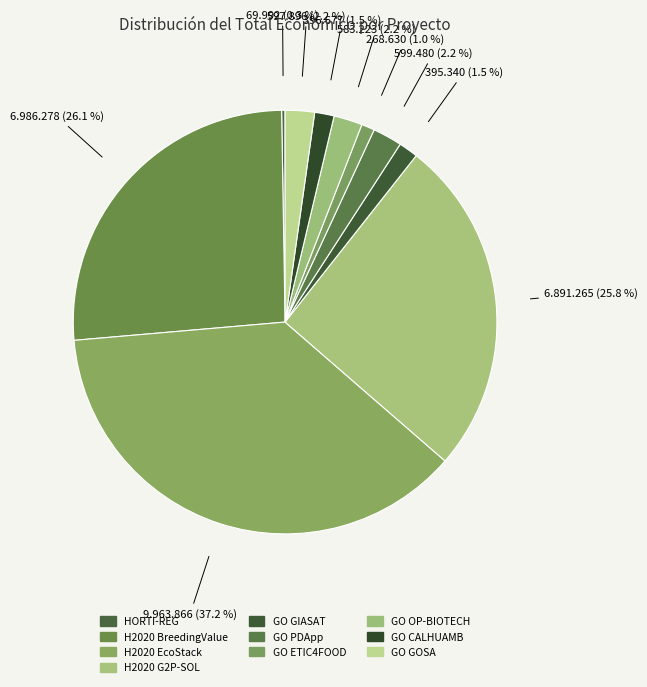

To the nearest percent, what is the combined percentage of GO PDApp and GO GOSA?

4%